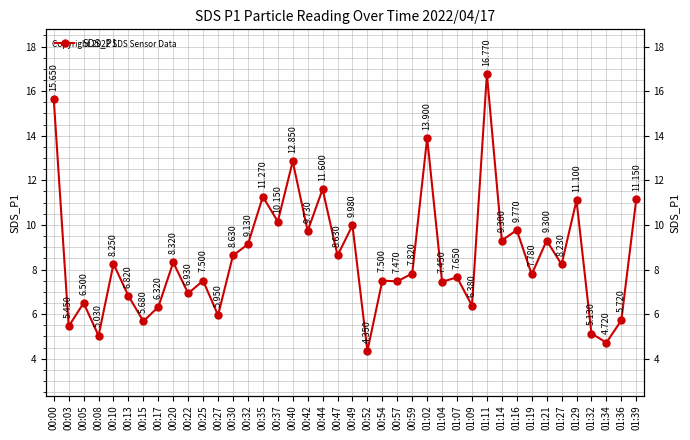

At which category does the data reach its first local valley?

00:03